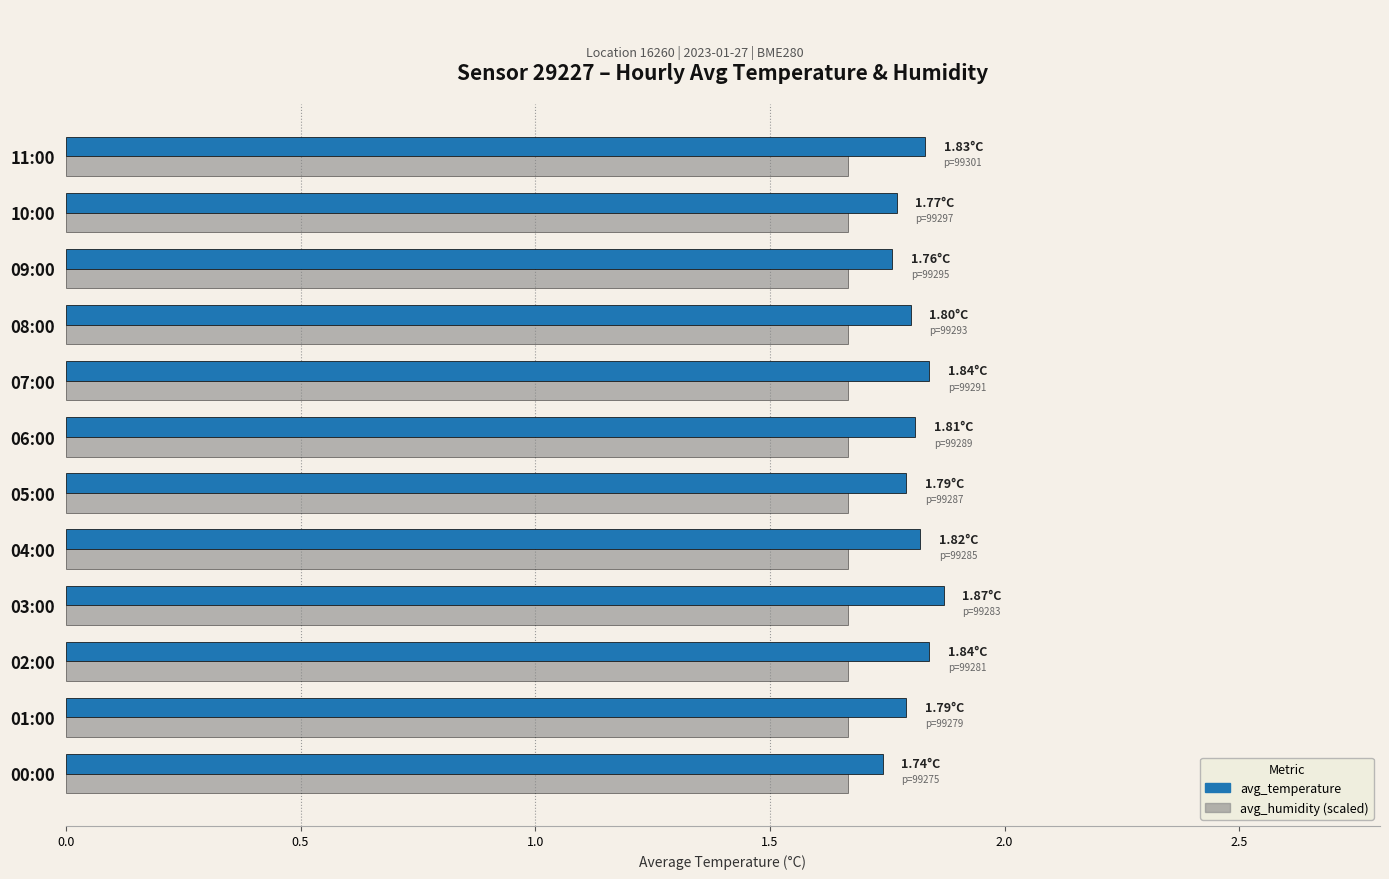

What is the sum of all avg_temperature values?

21.7